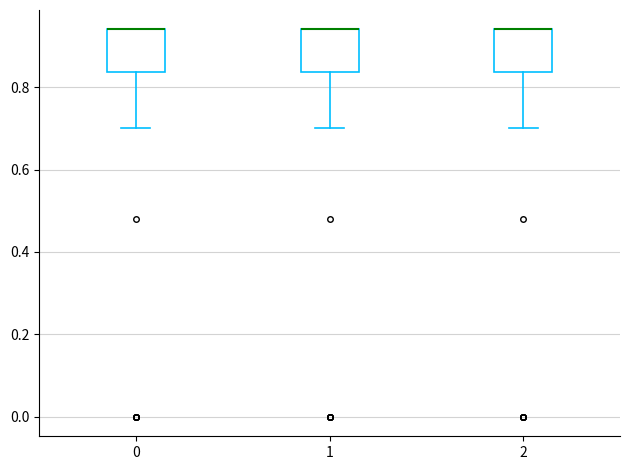

Reading left to right, read every box against the y-axis: the position of its median line, the range the box covers, and the ends of its whiskers. The values are not printed on the chart, so give them approximately, as read against the axis.

0: median 0.94 (drawn on the box's upper edge), box 0.84 to 0.94, whiskers 0.70 to 0.94
1: median 0.94 (drawn on the box's upper edge), box 0.84 to 0.94, whiskers 0.70 to 0.94
2: median 0.94 (drawn on the box's upper edge), box 0.84 to 0.94, whiskers 0.70 to 0.94